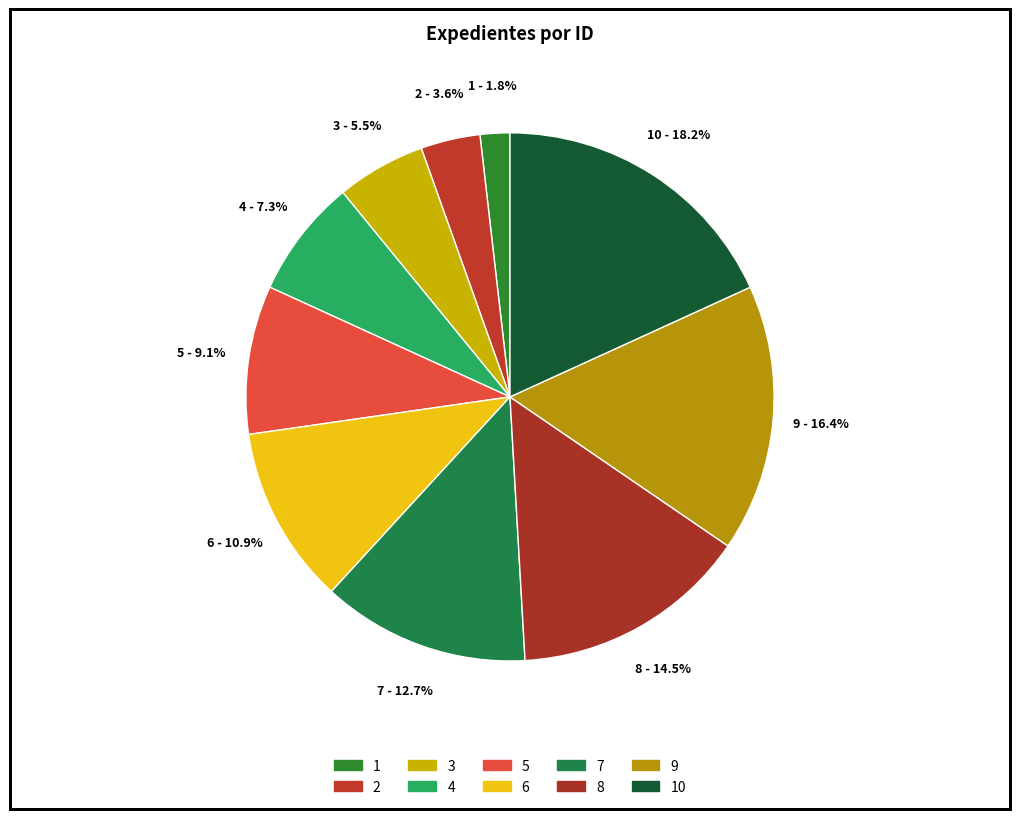

Rank the categories by value from highest to lowest.

10, 9, 8, 7, 6, 5, 4, 3, 2, 1